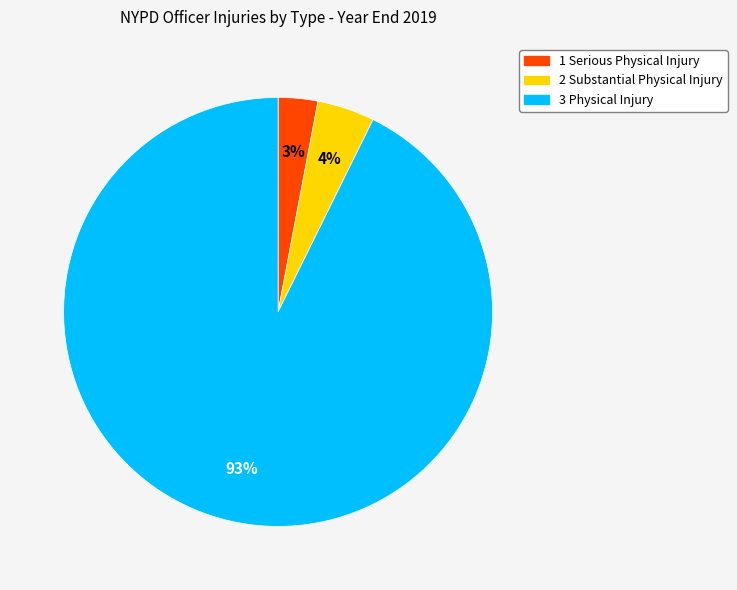

Is it true that 1 Serious Physical Injury is 13% of the pie?

False